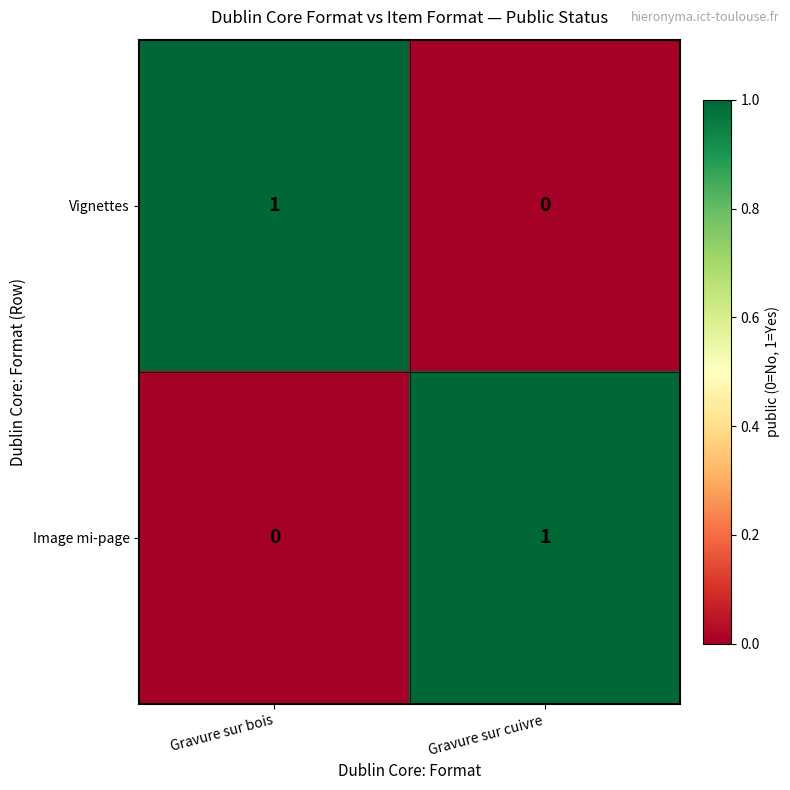

Which category has the lowest value in the Vignettes series?

Gravure sur cuivre